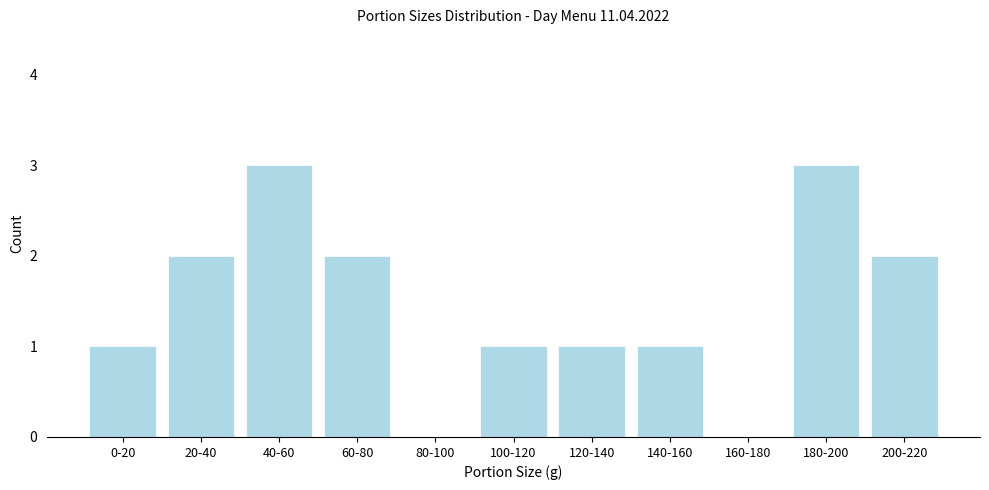

Reading left to right, what are all the values shown in this chart?

0-20=1	20-40=2	40-60=3	60-80=2	80-100=0	100-120=1	120-140=1	140-160=1	160-180=0	180-200=3	200-220=2